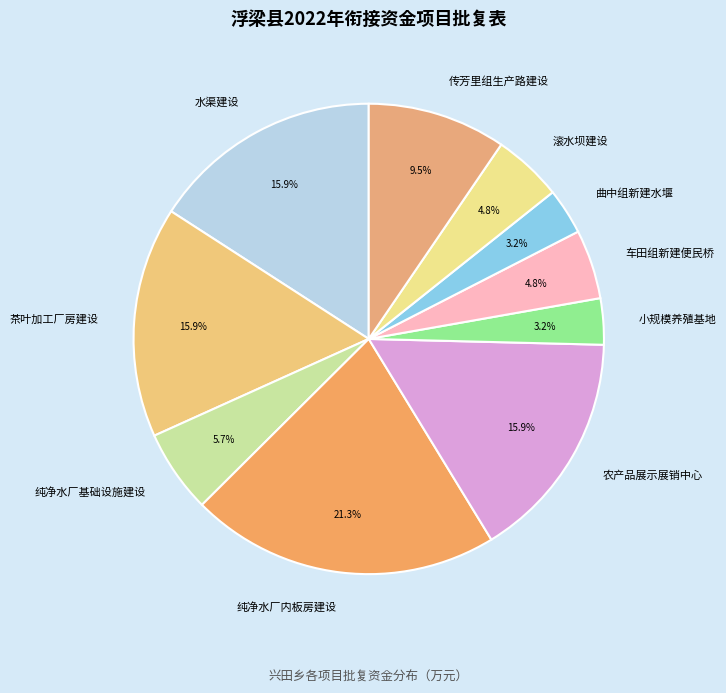

Which category has the smallest portion of the pie?

小规模养殖基地